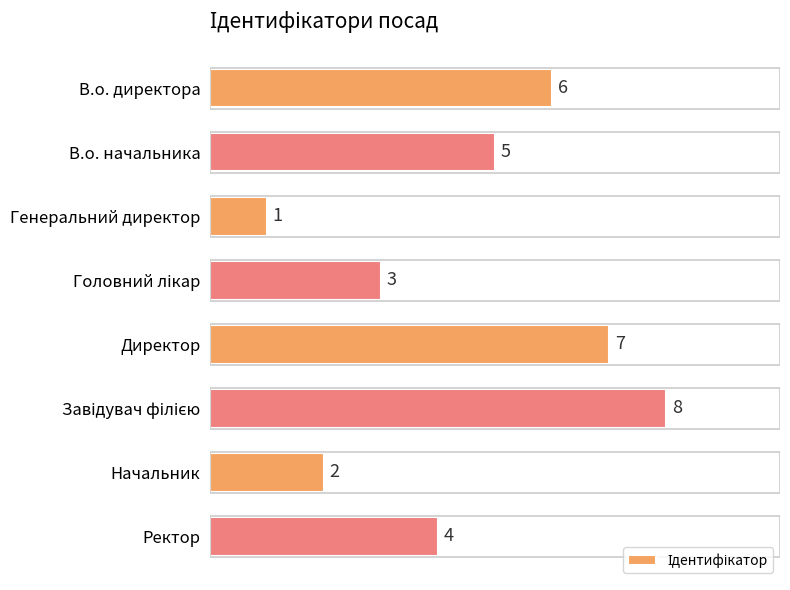

Reading top to bottom, extract all data points from this chart.

6	5	1	3	7	8	2	4